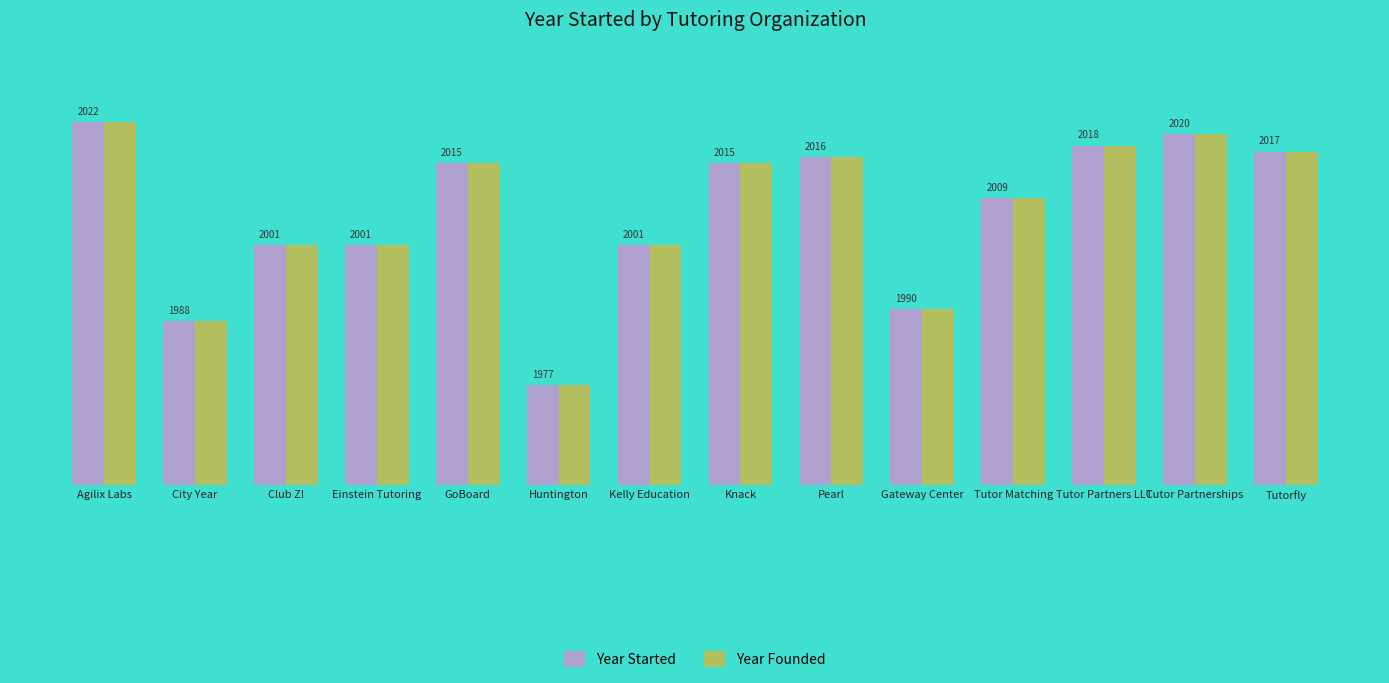

Which label corresponds to the smallest value in the chart?

Huntington